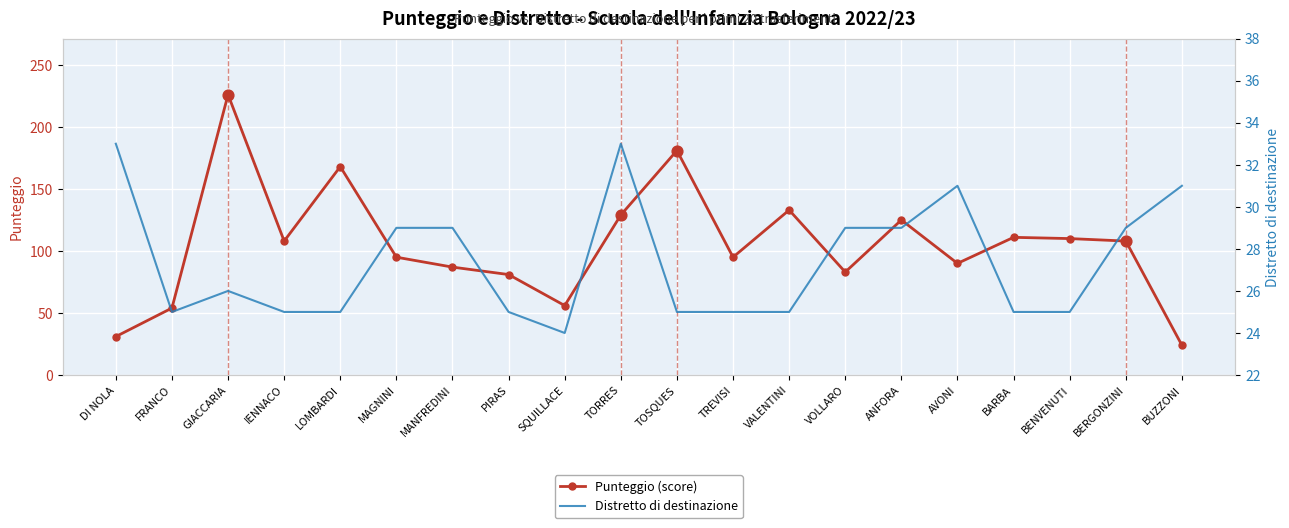

Is the value of Distretto di destinazione at TORRES greater than the value of Punteggio (score) at PIRAS?

No